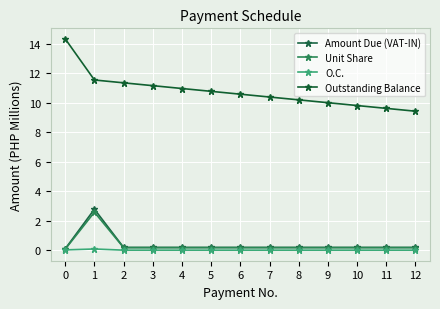

Is it true that Unit Share equals 0.2 at 2?

True